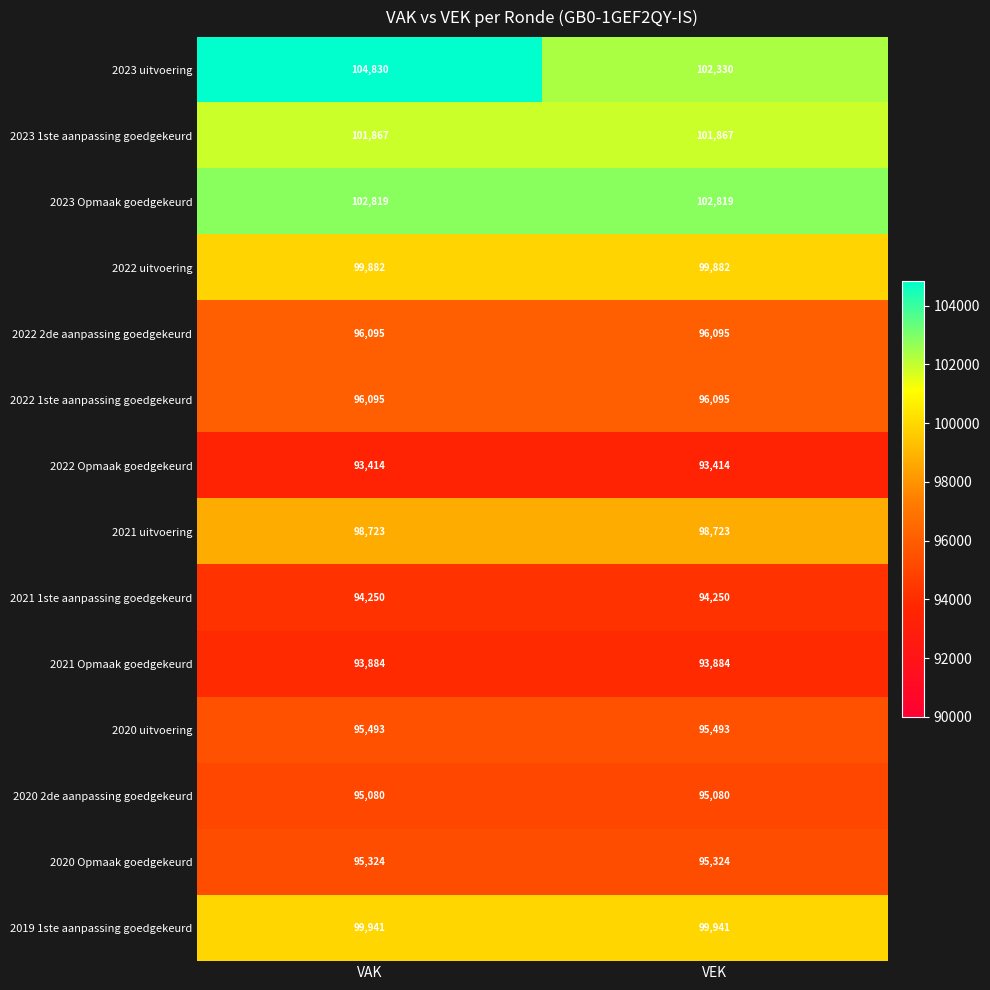

At which category does the chart reach its peak across all series?

VAK